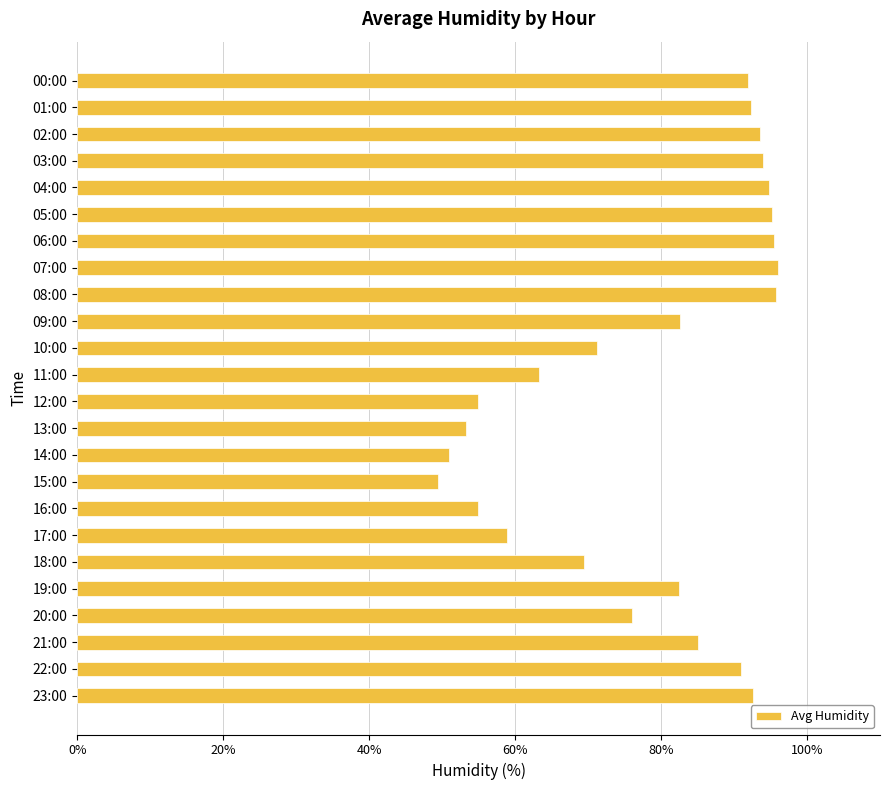

What is the sum of all values?

1885.2